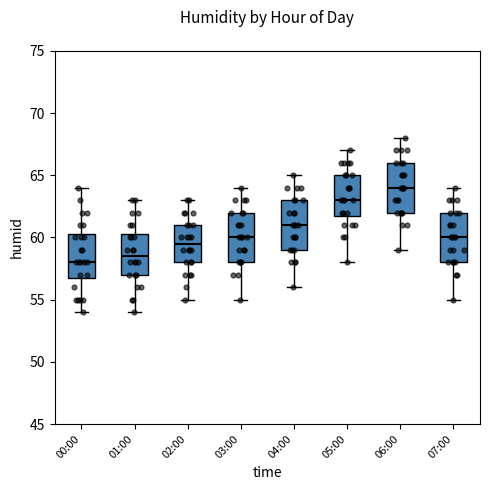

Where does the lower whisker of the box for 01:00 end on the y-axis? The values are not printed on the chart, so give them approximately, as read against the axis.

54.0